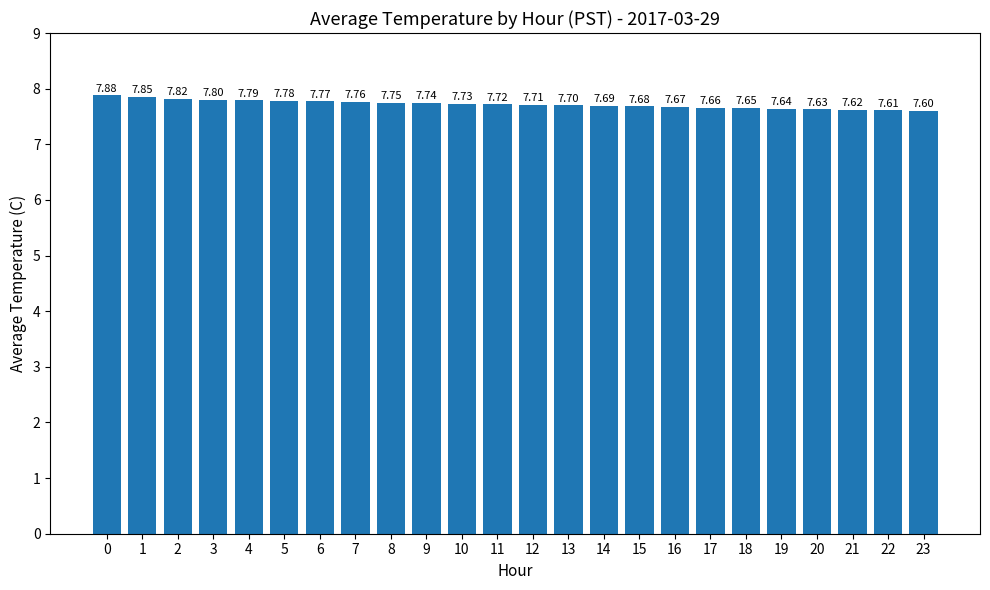

Rank the categories by value from highest to lowest.

0, 1, 2, 3, 4, 5, 6, 7, 8, 9, 10, 11, 12, 13, 14, 15, 16, 17, 18, 19, 20, 21, 22, 23